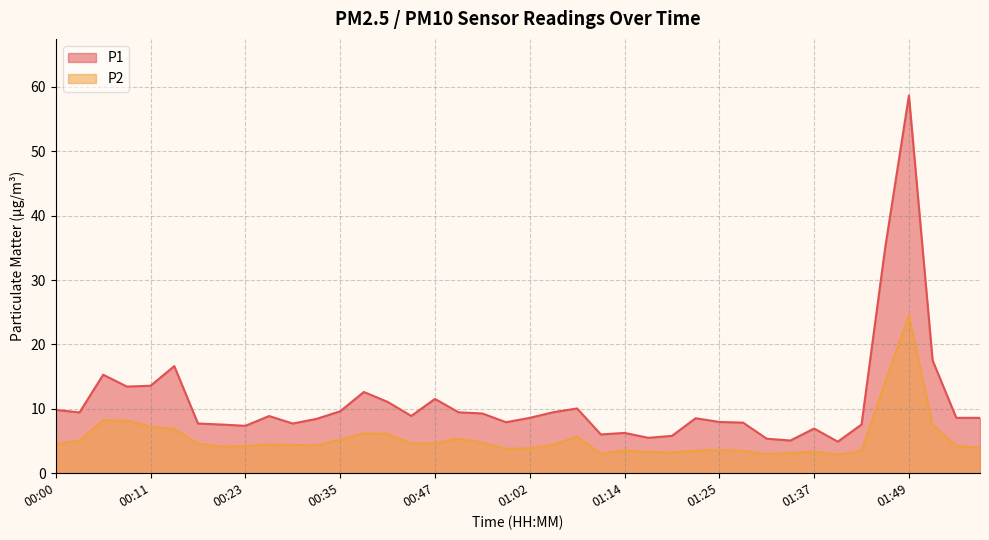

At which label does P1 reach its minimum?

01:40